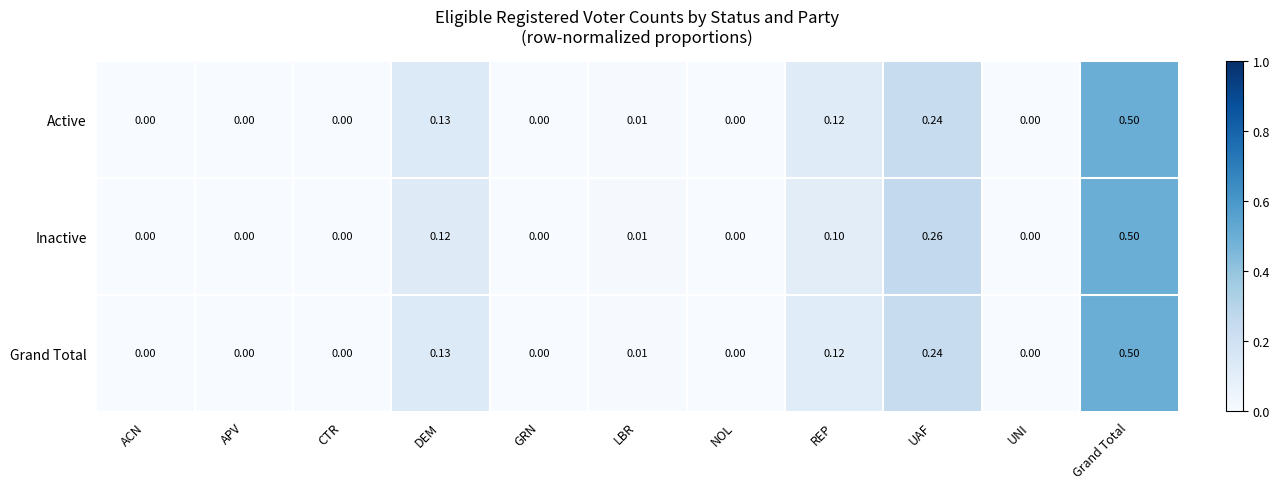

Which label corresponds to the largest value in the chart?

Grand Total